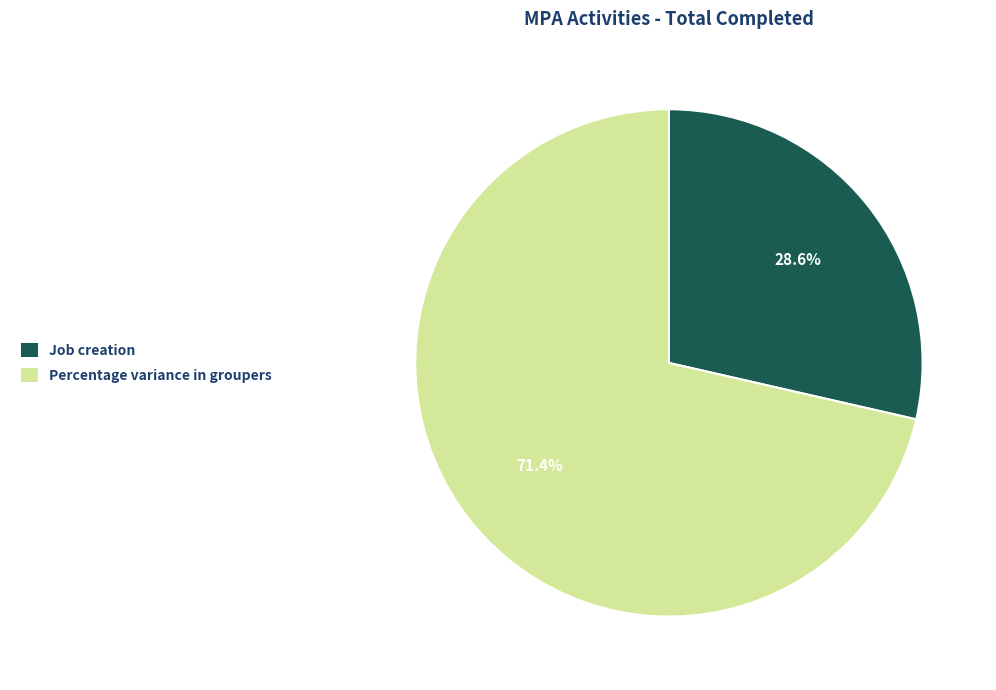

Which category has the smallest portion of the pie?

Job creation